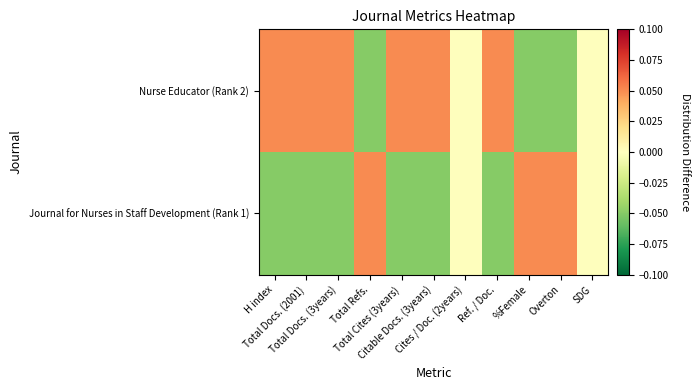

Which series has the largest total across all categories?

Nurse Educator (Rank 2)